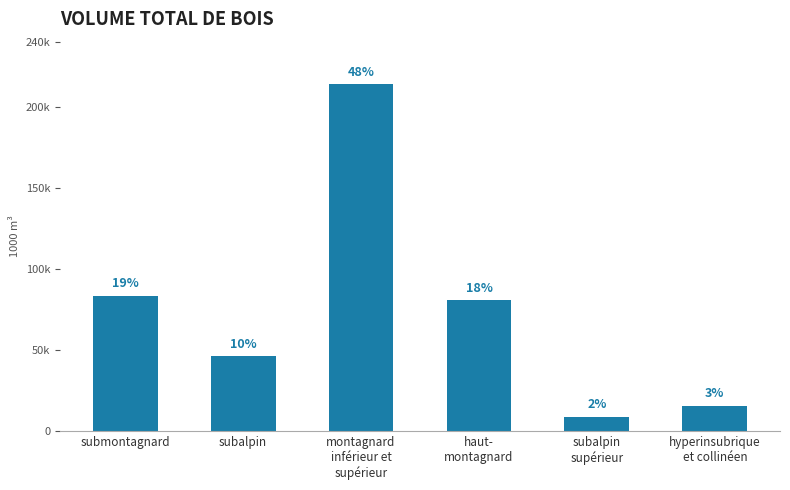

What is the label of the 4th bar from the left?

haut-
montagnard